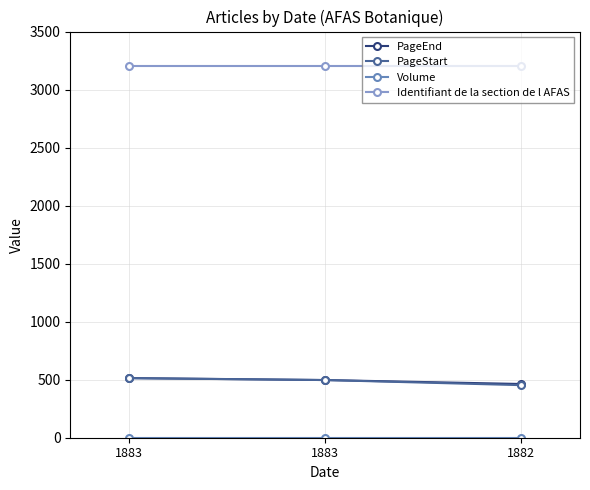

How many data points does each series have?

3